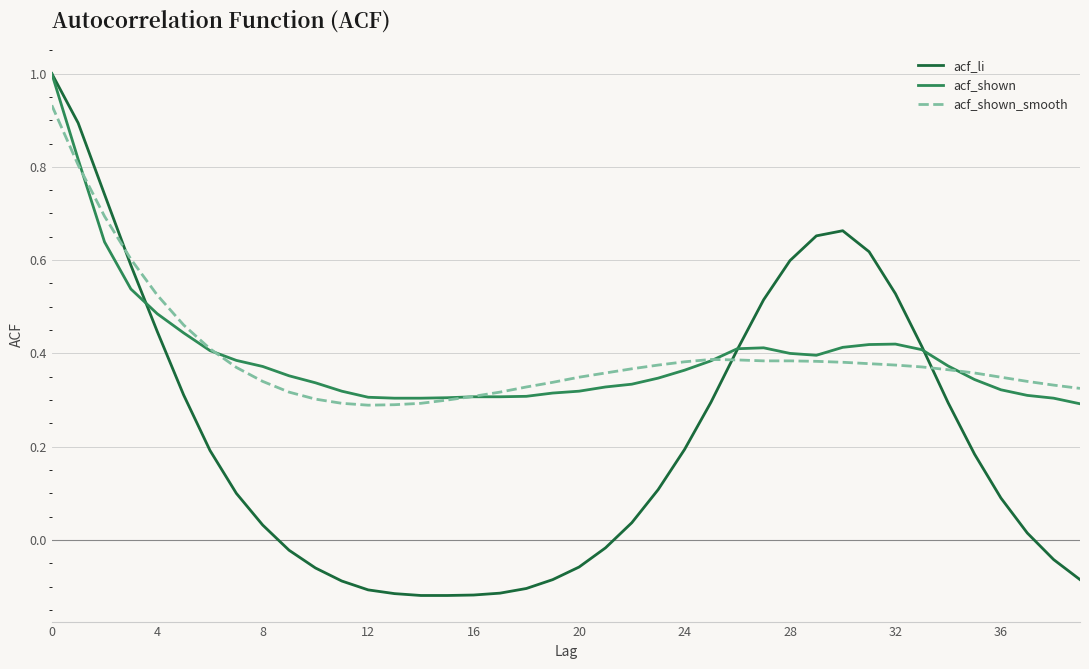

What is the greatest value displayed?

1.0